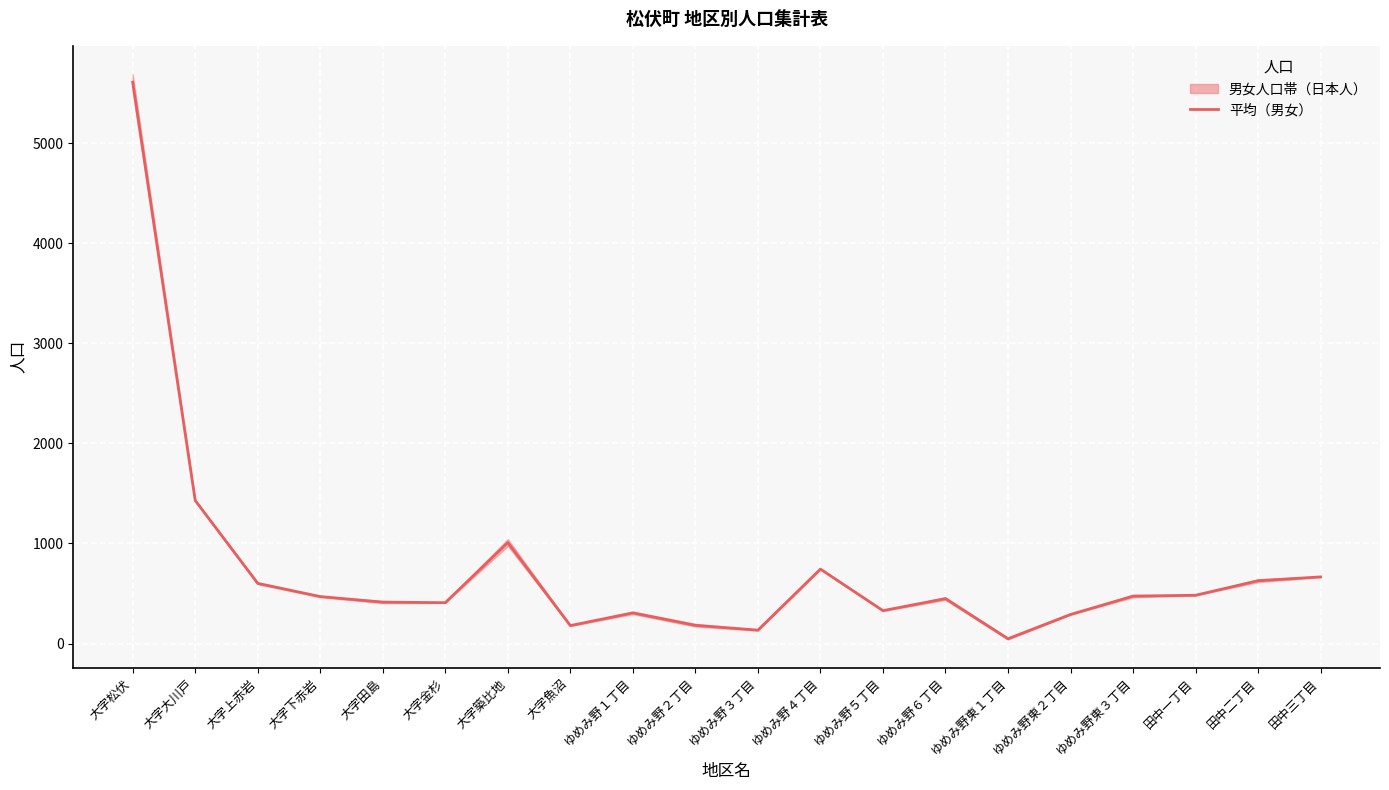

What is the value of the 6th point from the left?

408.5